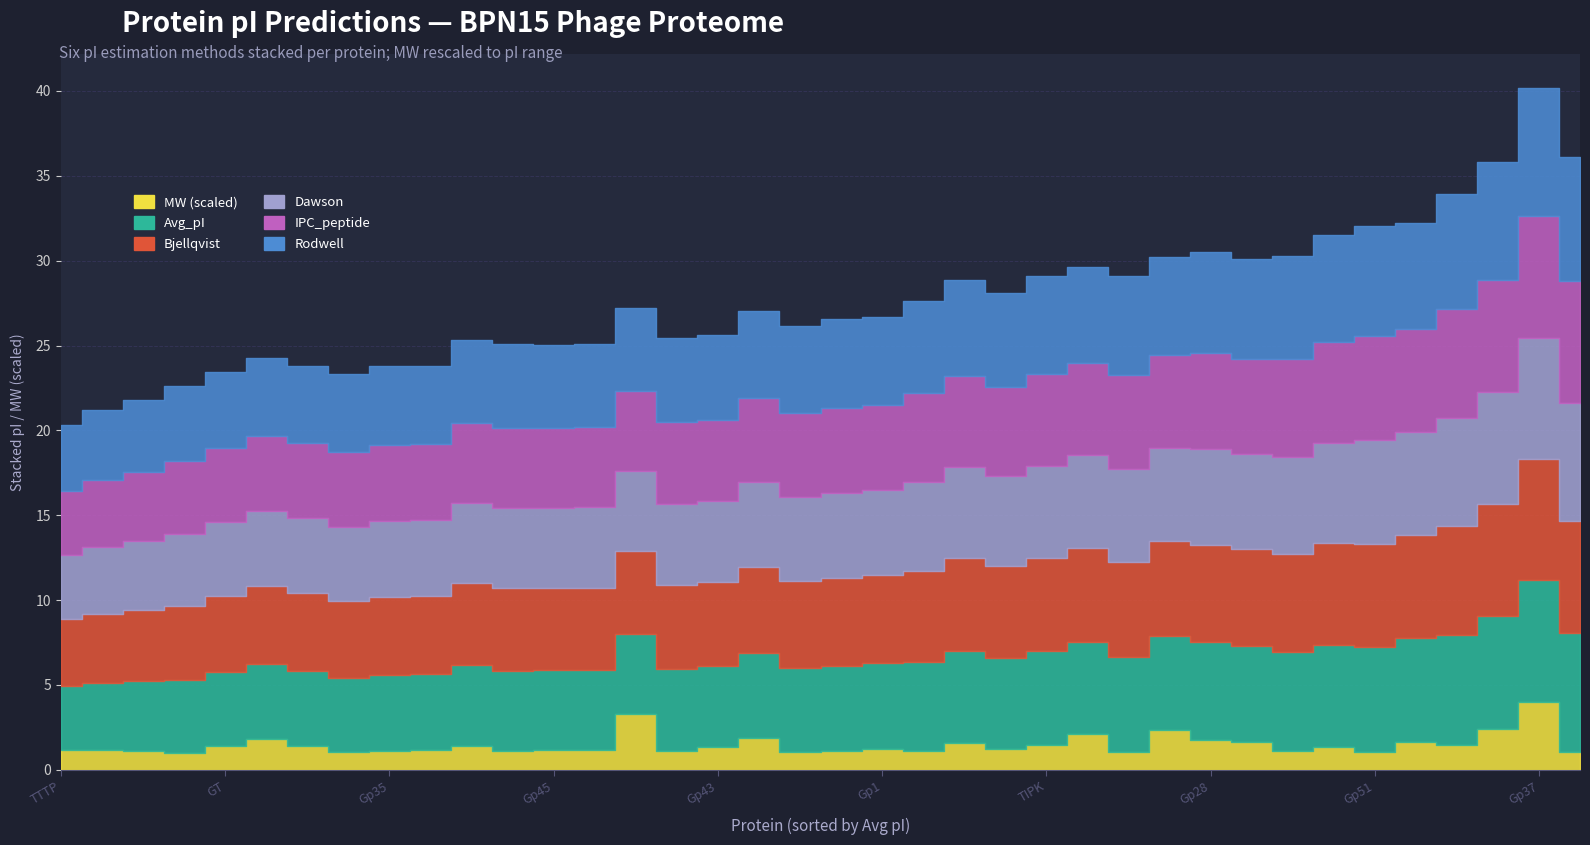

True or false: Rodwell and molecular_weight intersect in this chart.

False